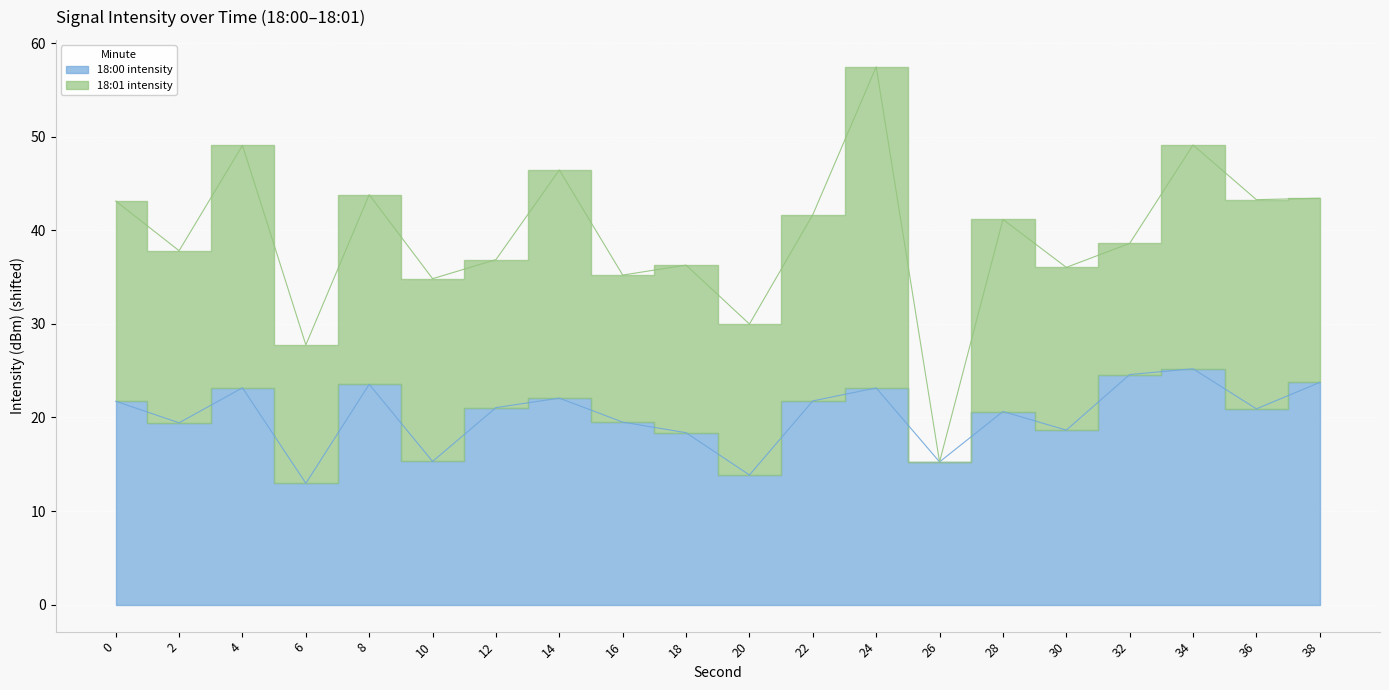

What is the smallest value displayed?

13.0